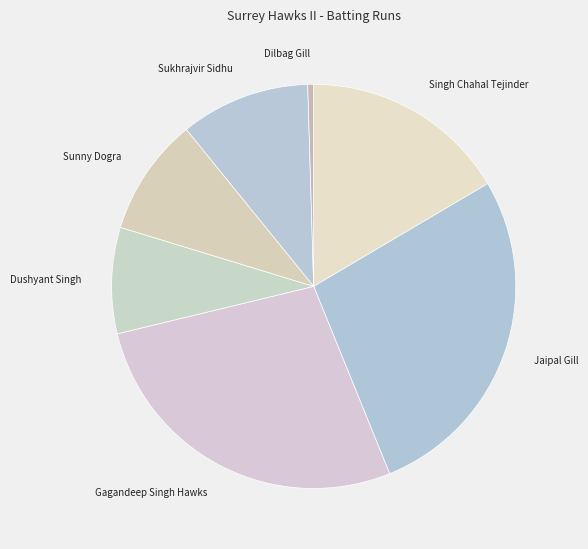

Which category has the smallest portion of the pie?

Dilbag Gill